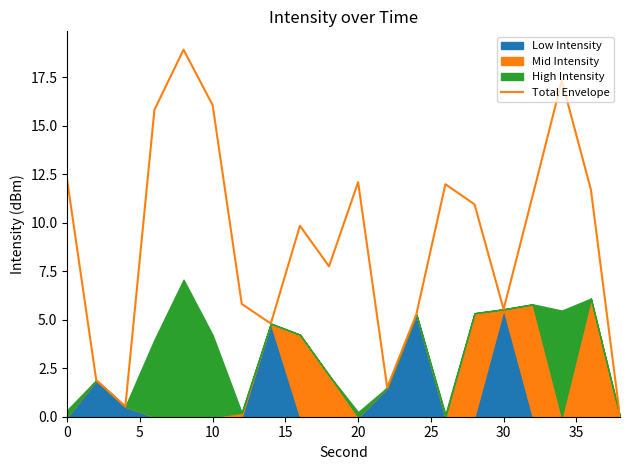

What is the maximum value for Total Envelope?

18.9